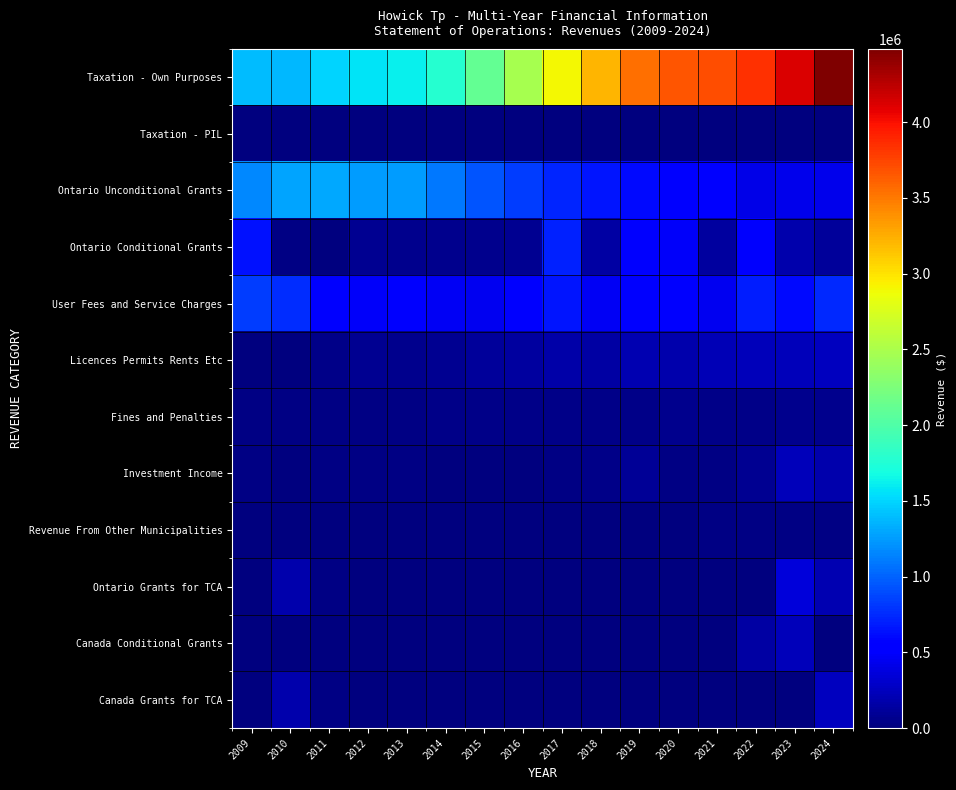

Reading left to right, list all the values displayed in this chart.

Taxation - Own Purposes: 2009=1391862	2010=1375212	2011=1497679	2012=1573008	2013=1624210	2014=1779213	2015=2104760	2016=2481464	2017=2899475	2018=3221318	2019=3538965	2020=3666472	2021=3697745	2022=3844375	2023=4124023	2024=4482801
Taxation - PIL: 2009=3145	2010=3273	2011=4340	2012=4466	2013=3835	2014=3459	2015=5342	2016=4839	2017=5348	2018=890	2019=721	2020=0	2021=0	2022=60	2023=63	2024=67
Ontario Unconditional Grants: 2009=1165800	2010=1281951	2011=1309446	2012=1250000	2013=1247500	2014=1102697	2015=943200	2016=825800	2017=724300	2018=648300	2019=600674	2020=515900	2021=510627	2022=403200	2023=428200	2024=431000
Ontario Conditional Grants: 2009=645090	2010=29395	2011=0	2012=71891	2013=60819	2014=66452	2015=69513	2016=70445	2017=717358	2018=148066	2019=558035	2020=484311	2021=131992	2022=491752	2023=182193	2024=114388
User Fees and Service Charges: 2009=831005	2010=767513	2011=540618	2012=478144	2013=509107	2014=471534	2015=444416	2016=571959	2017=652785	2018=460636	2019=561374	2020=549937	2021=453846	2022=684149	2023=597917	2024=750642
Licences Permits Rents Etc: 2009=7594	2010=10161	2011=46656	2012=80480	2013=66445	2014=76256	2015=106668	2016=131589	2017=165158	2018=156418	2019=206814	2020=176303	2021=221347	2022=235290	2023=238814	2024=246335
Fines and Penalties: 2009=26305	2010=28691	2011=30028	2012=31465	2013=33269	2014=36642	2015=37650	2016=51032	2017=51421	2018=50149	2019=47520	2020=56068	2021=52333	2022=47391	2023=61077	2024=59724
Investment Income: 2009=18570	2010=13442	2011=24042	2012=21757	2013=19275	2014=11677	2015=10511	2016=14272	2017=23047	2018=46967	2019=88526	2020=27726	2021=28528	2022=78762	2023=242904	2024=185557
Revenue From Other Municipalities: 2009=0	2010=4500	2011=0	2012=0	2013=0	2014=0	2015=0	2016=0	2017=0	2018=10000	2019=0	2020=0	2021=28865	2022=20000	2023=25100	2024=18784
Ontario Grants for TCA: 2009=0	2010=187258	2011=20025	2012=0	2013=0	2014=8259	2015=0	2016=0	2017=0	2018=0	2019=0	2020=0	2021=0	2022=0	2023=365747	2024=205717
Canada Conditional Grants: 2009=0	2010=3096	2011=0	2012=0	2013=0	2014=0	2015=0	2016=0	2017=4187	2018=6720	2019=1876	2020=2520	2021=8766	2022=149996	2023=244651	2024=5137
Canada Grants for TCA: 2009=0	2010=187259	2011=20024	2012=0	2013=0	2014=0	2015=0	2016=0	2017=0	2018=0	2019=0	2020=0	2021=0	2022=0	2023=0	2024=257341